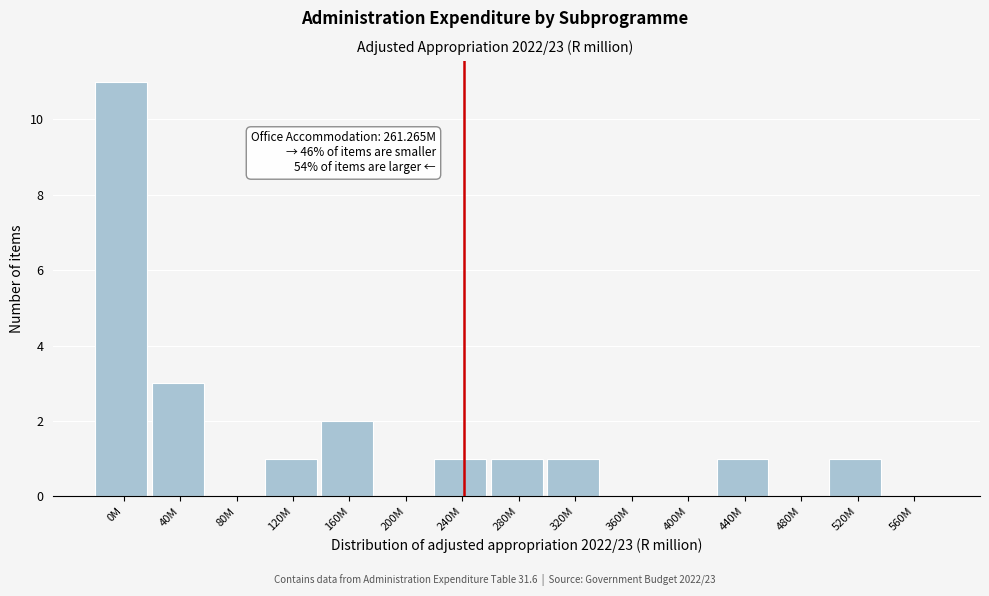

Reading right to left, extract all data points from this chart.

560M=0	520M=1	480M=0	440M=1	400M=0	360M=0	320M=1	280M=1	240M=1	200M=0	160M=2	120M=1	80M=0	40M=3	0M=11